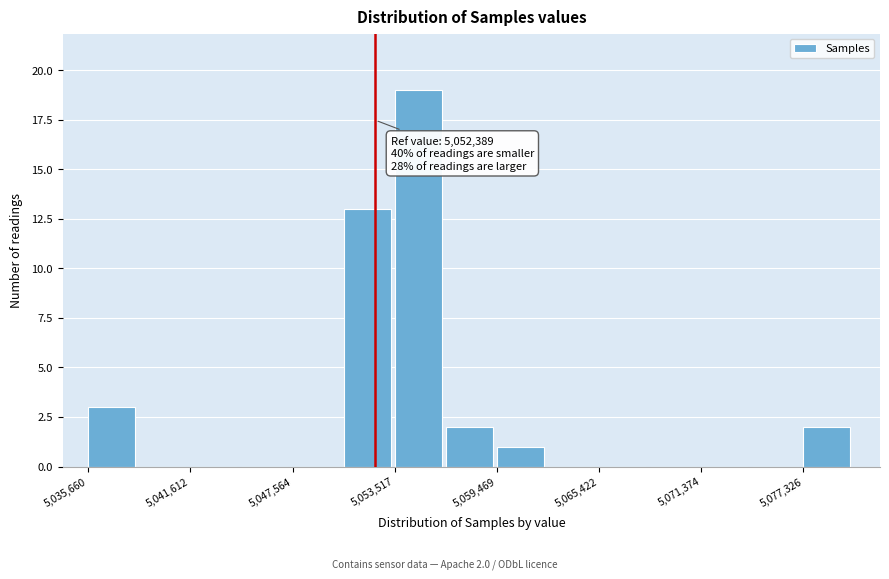

Around what value on the x-axis is the tallest bar? Give the approximate position of its centre, as read against the axis.

5055000